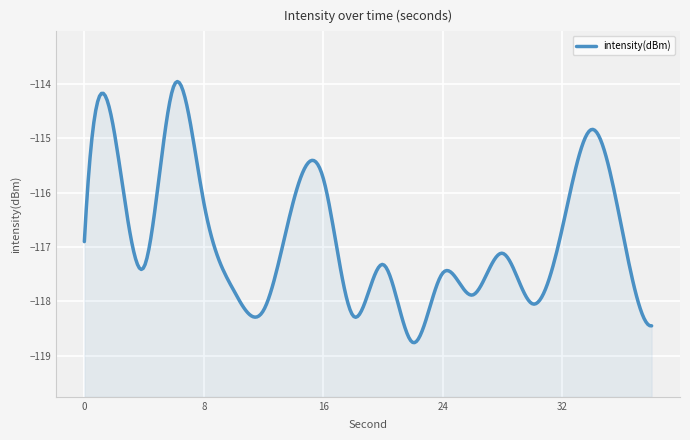

Which label corresponds to the largest value in the chart?

6